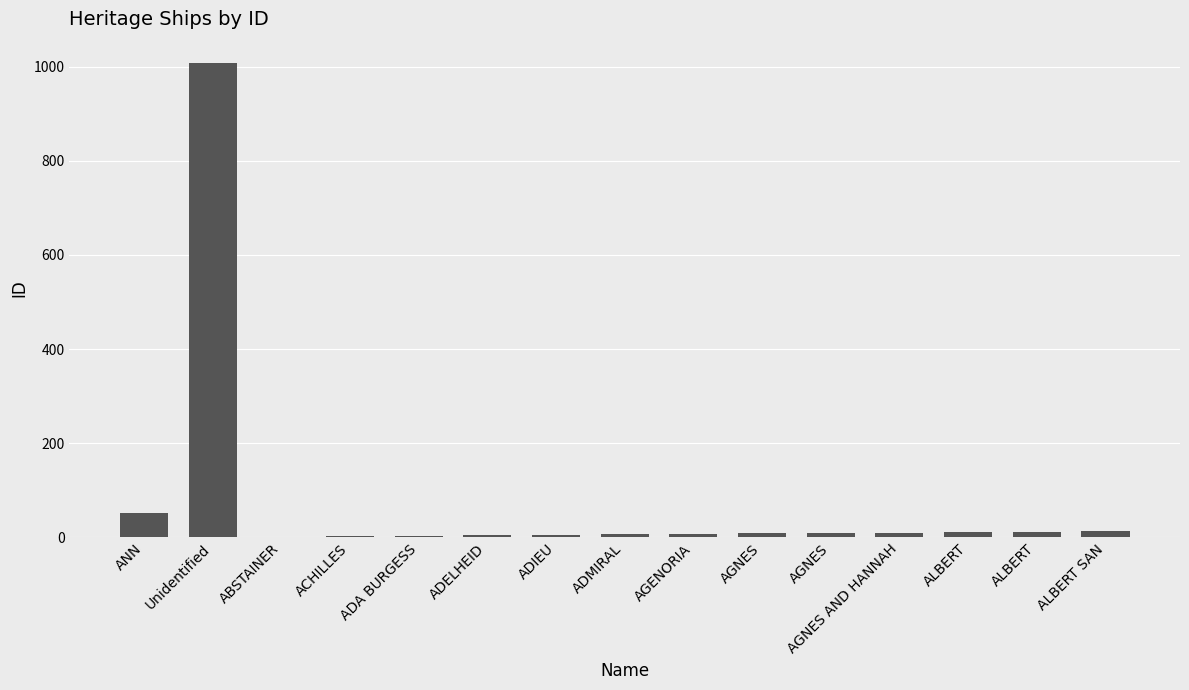

How many series are shown in this chart?

1